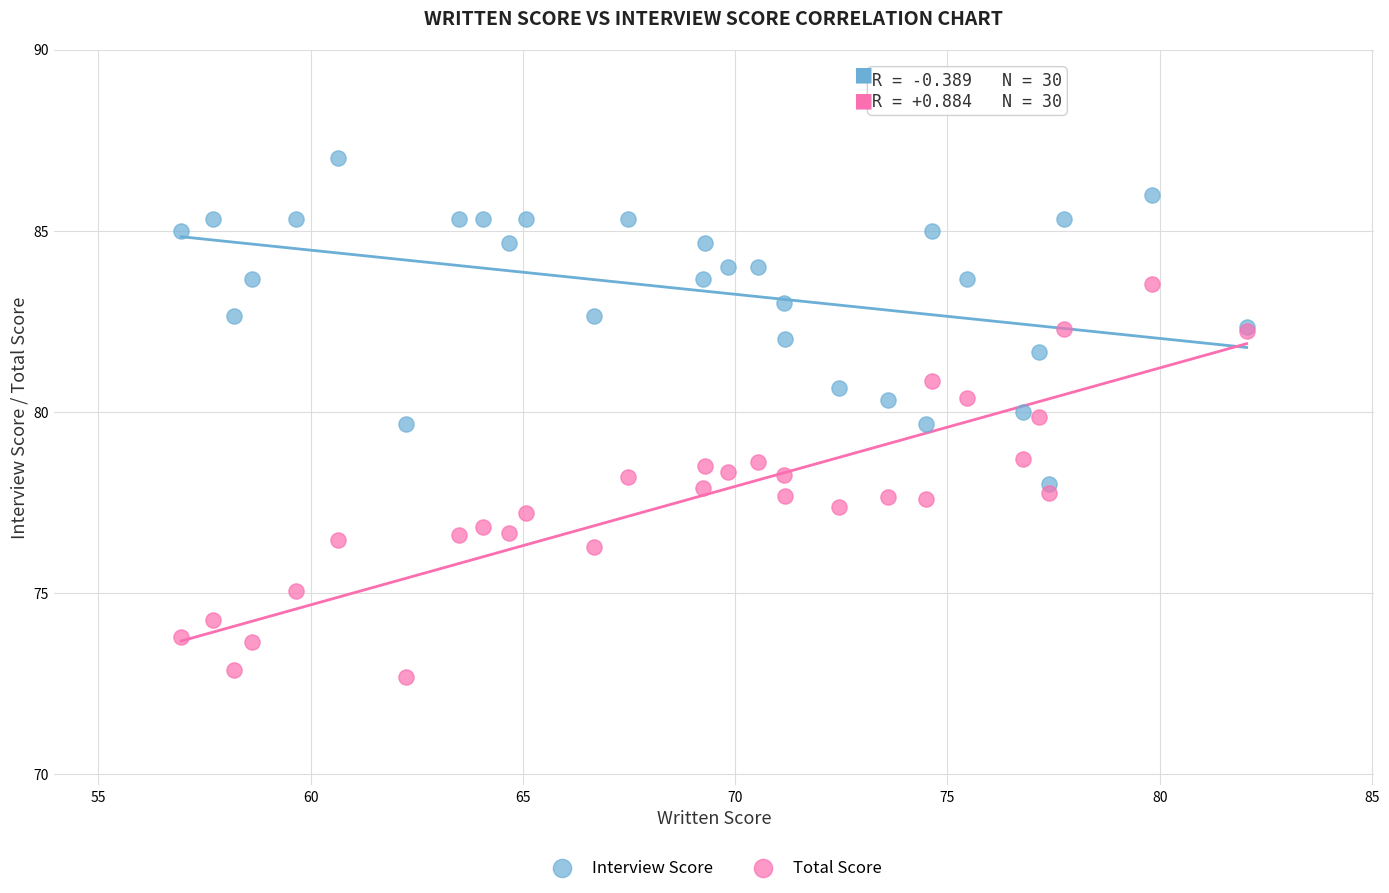

Which series contains the highest Y value?

Interview Score